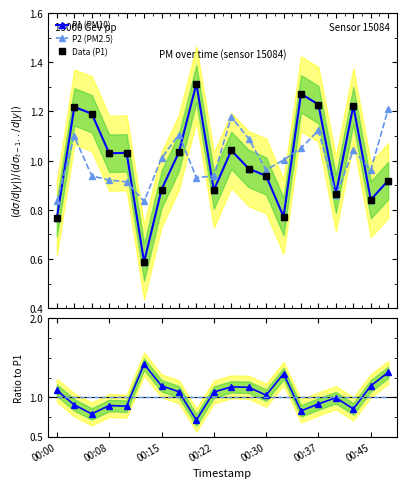

The P2/P1 ratio series shows 1.1 at 00:00. True or false?

True